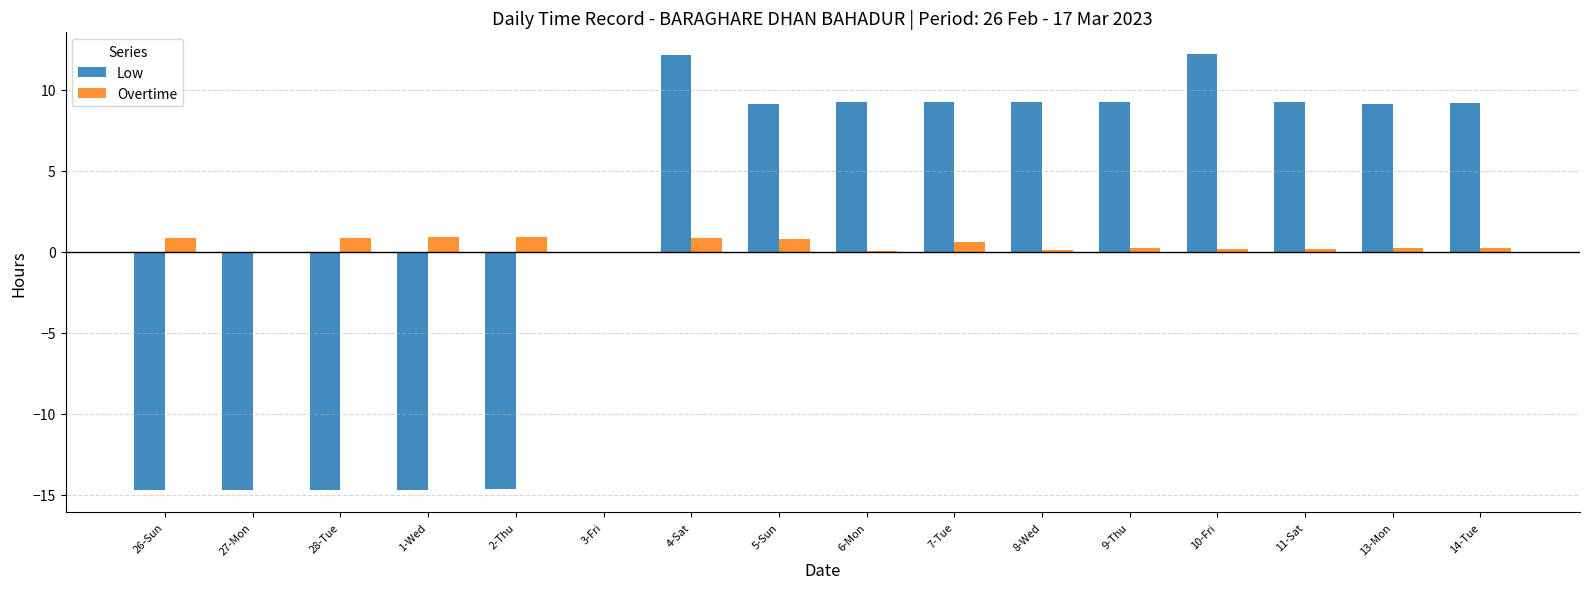

True or false: Overtime has a value of 0.9 at 1-Wed.

True